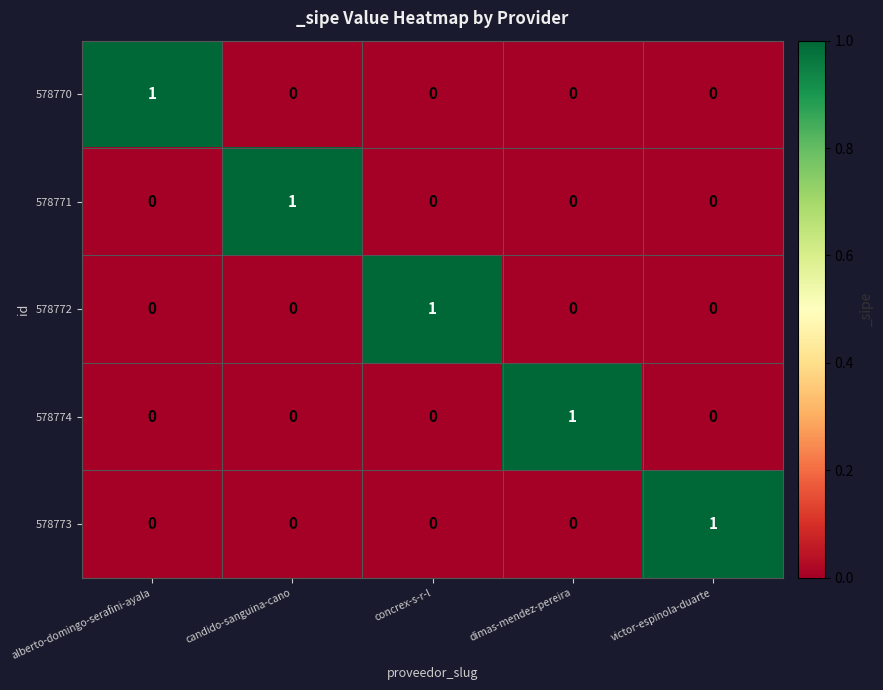

What is the difference between the highest and lowest values at dimas-mendez-pereira?

1